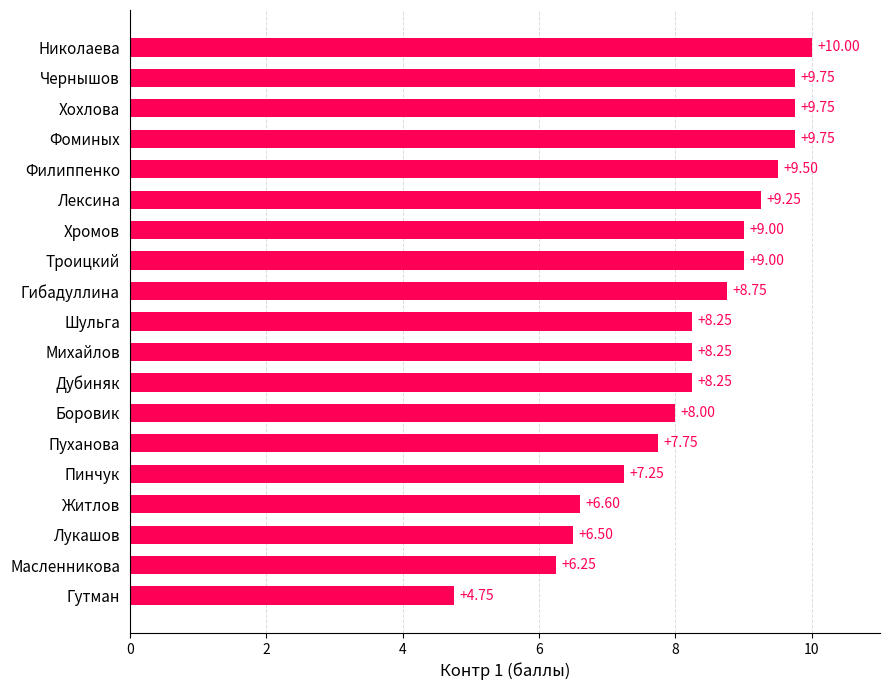

Where is the data nearest to the value 7?

Пинчук